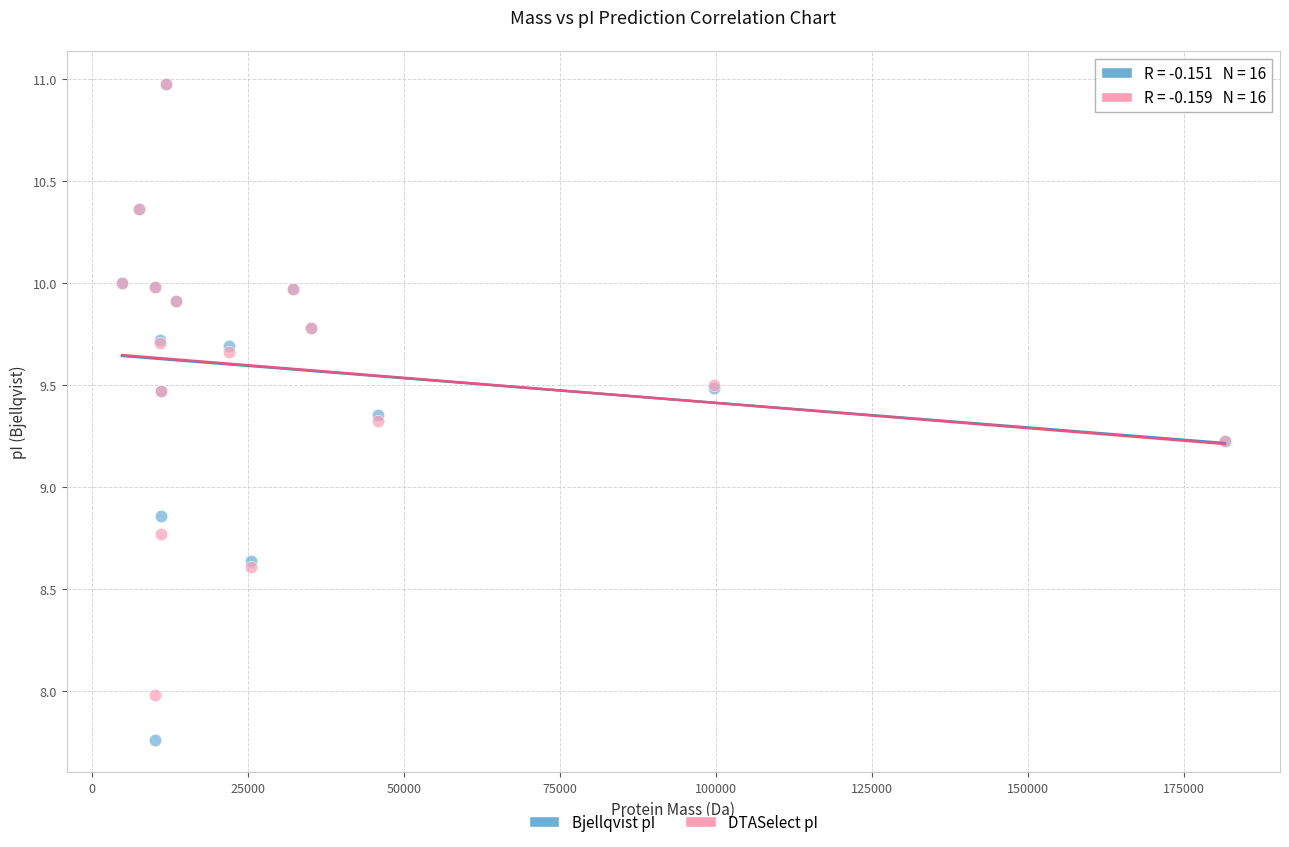

Which series reaches the minimum Y coordinate?

Bjellqvist pI